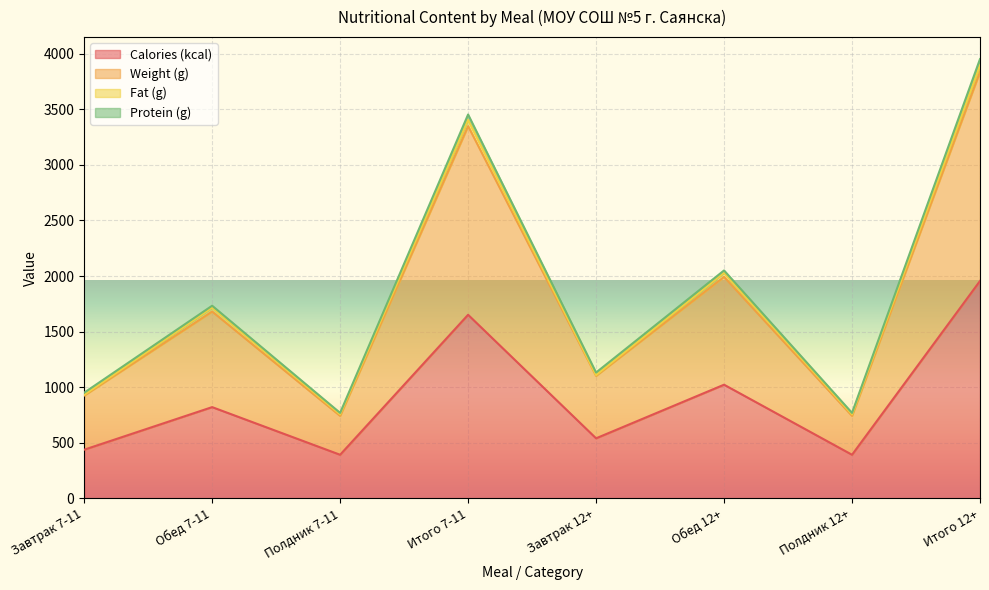

At which category is the sum across all series the highest?

Итого 12+